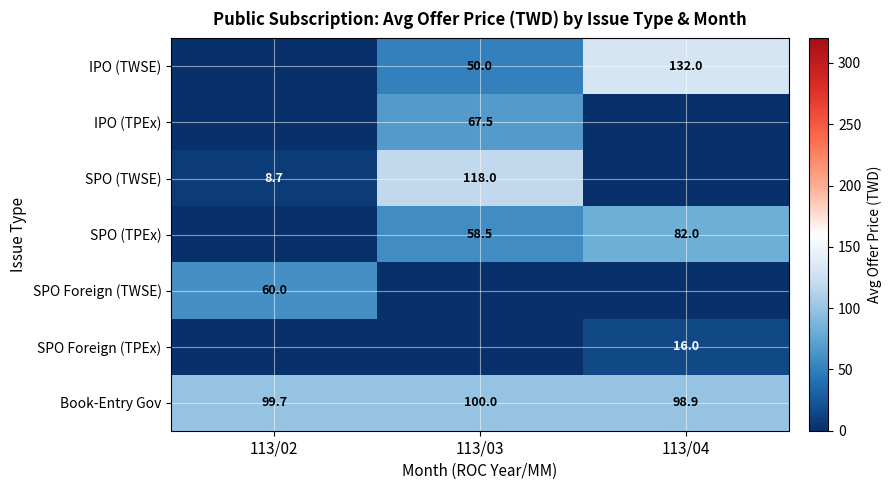

What is the difference between the SPO Foreign (TWSE) values at 113/04 and 113/02?

60.0